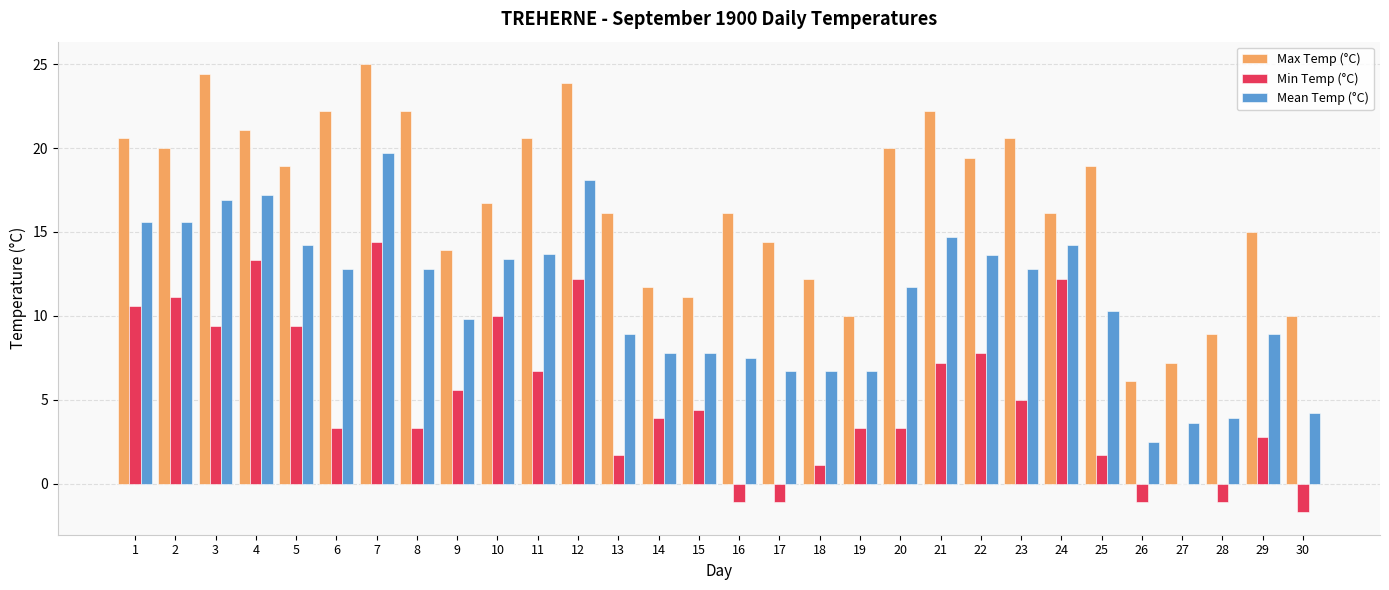

What is the total value across all series at 26?

7.5